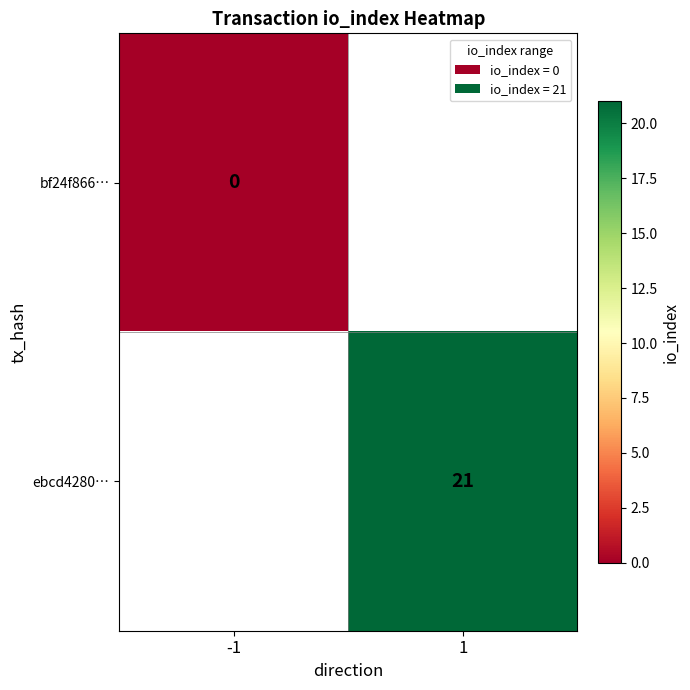

Is the value of ebcd4280… at 1 greater than the value of bf24f866… at -1?

Yes